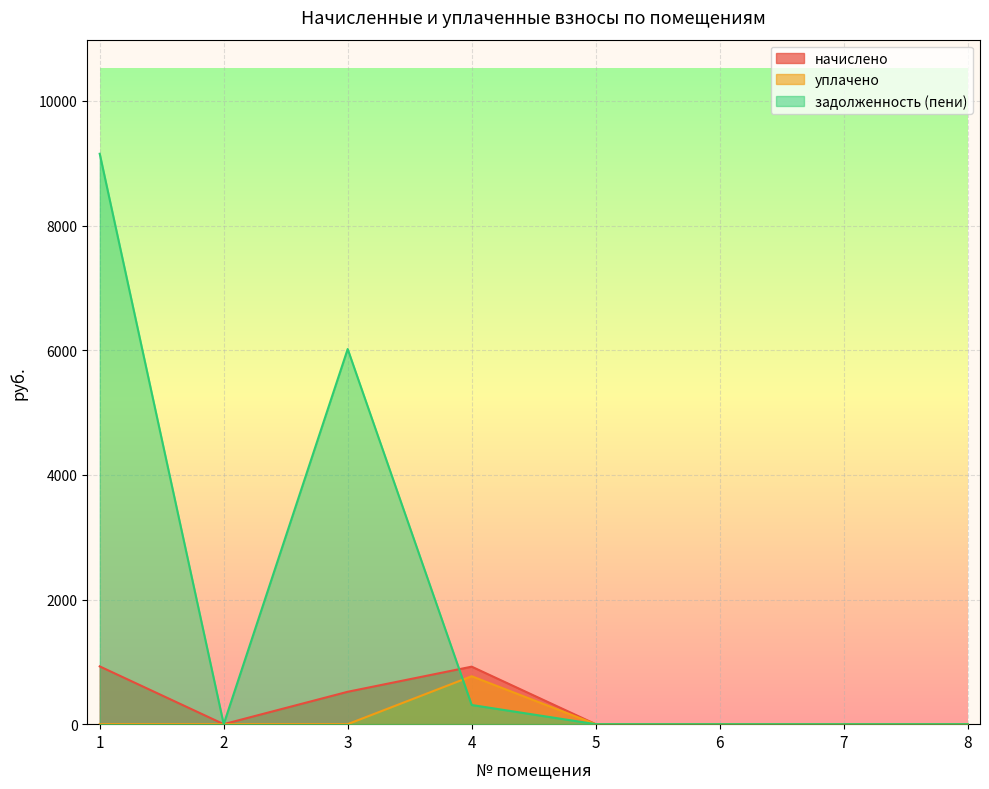

Which series has the widest spread of values?

задолженность (пени)